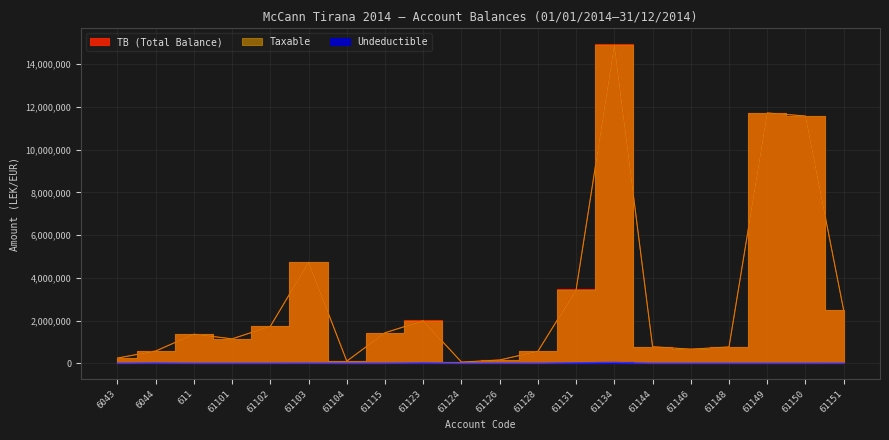

What is the sum of the Taxable values at 61102 and 61115?

3168904.7